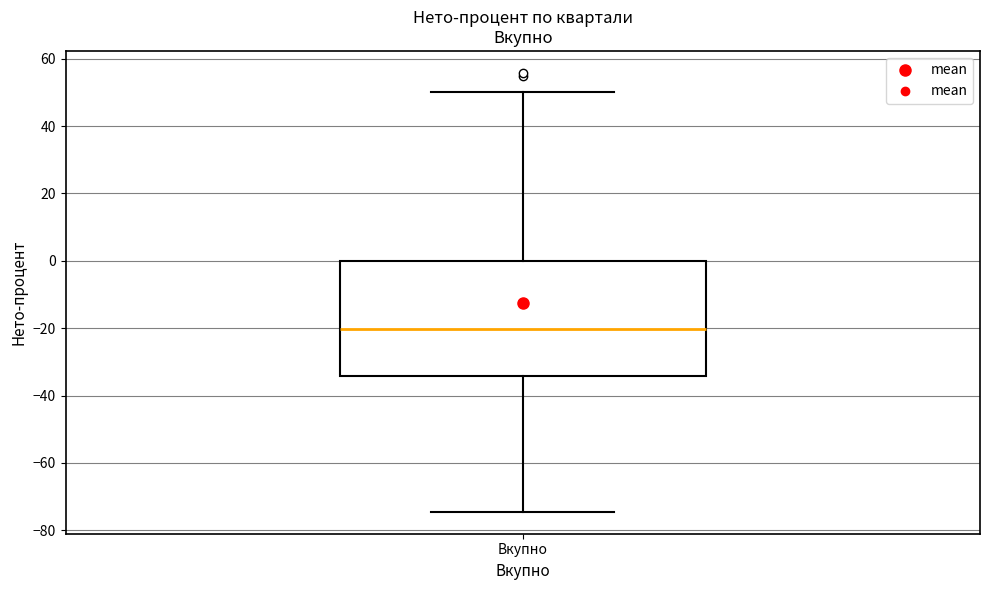

Where does the lower whisker of the box for Вкупно end on the y-axis? The values are not printed on the chart, so give them approximately, as read against the axis.

-74